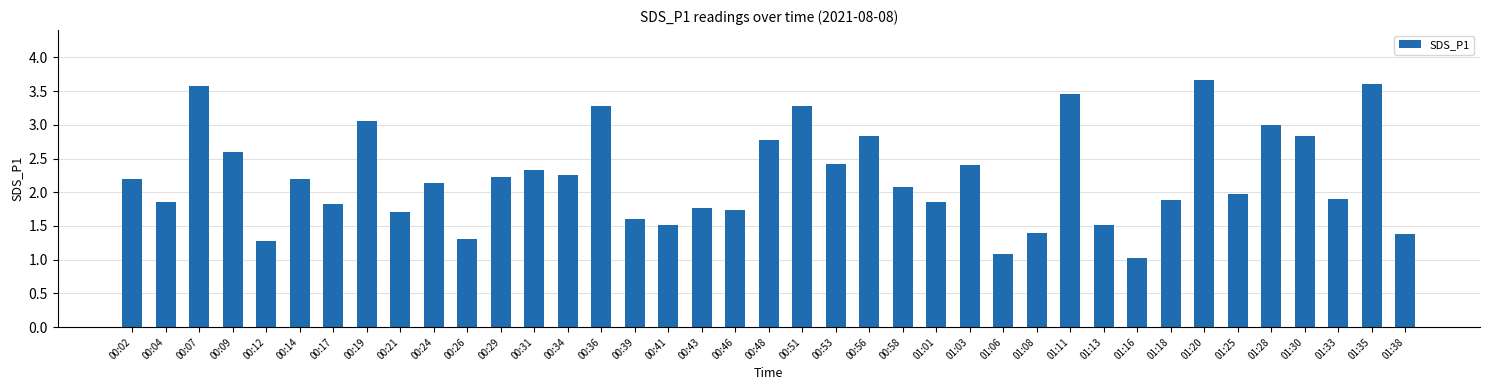

True or false: the data shows 3.3 at 00:34.

False